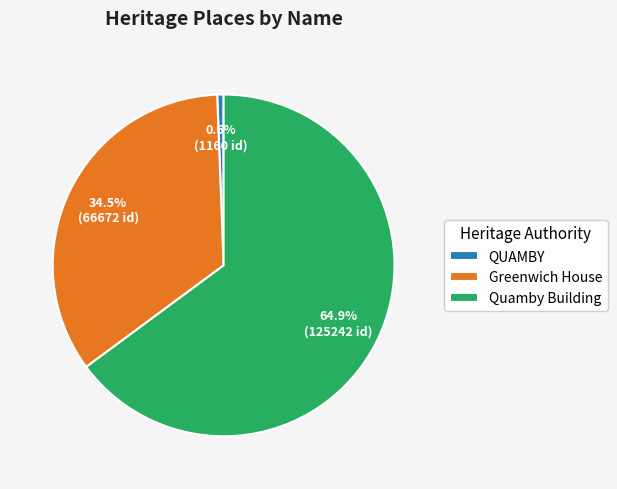

What is the smallest slice in the pie chart?

QUAMBY